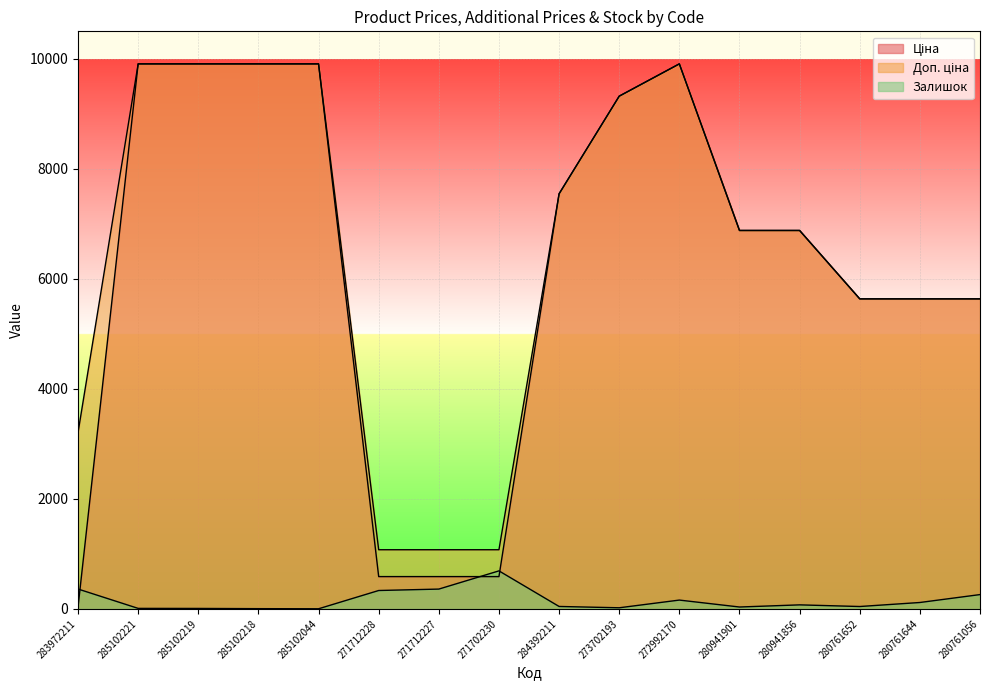

True or false: Доп. ціна and Ціна cross at least once.

False